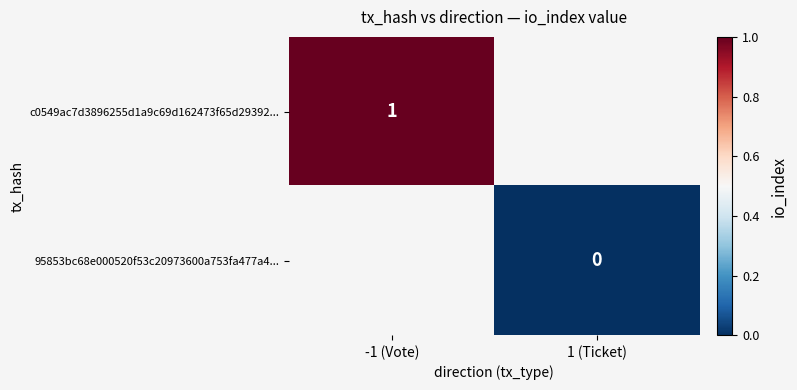

Between 1 (Ticket) and -1 (Vote), which is larger?

-1 (Vote)